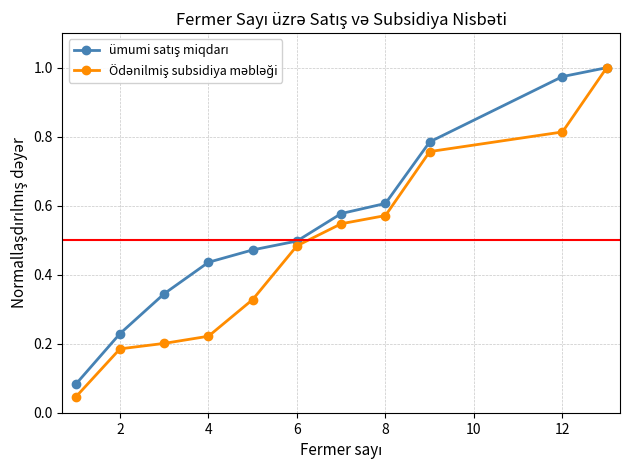

At how many categories does at least one series exceed 0?

11